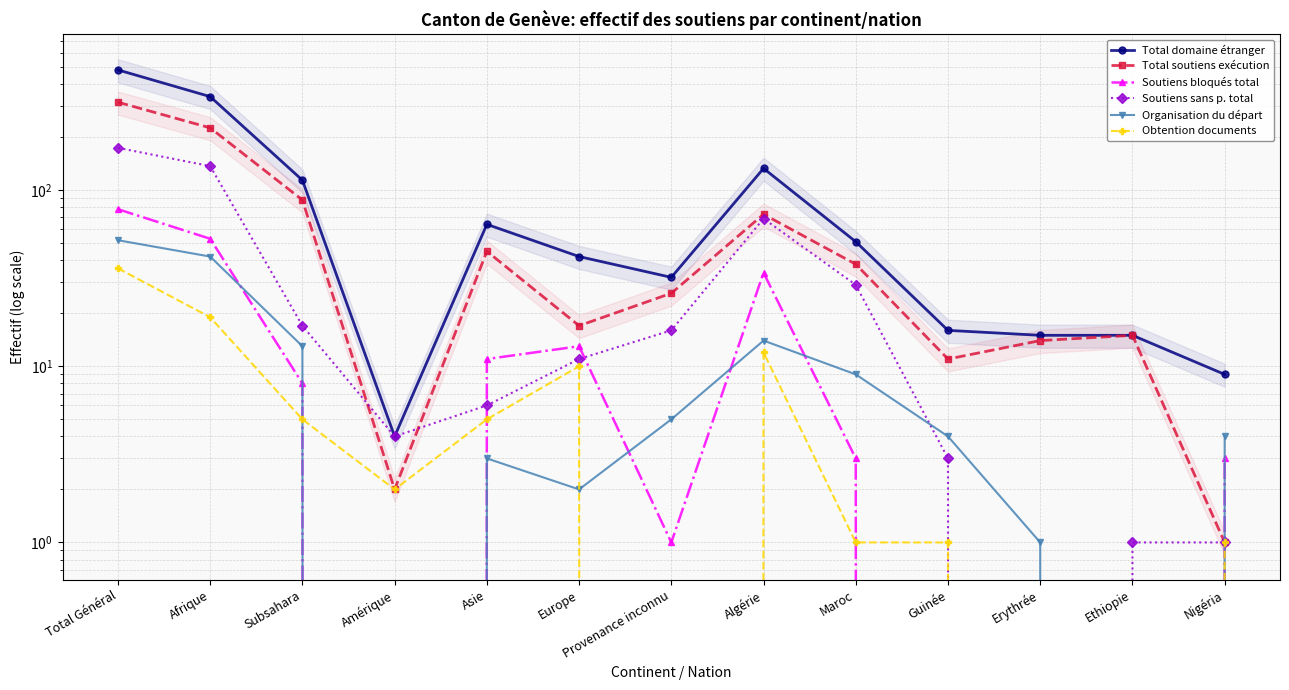

Which series has the widest spread of values?

Total domaine étranger